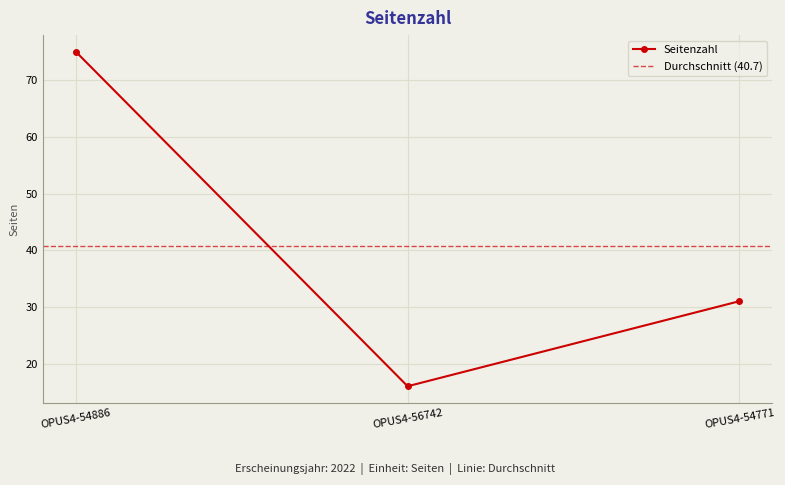

Reading left to right, list all the values displayed in this chart.

75	16	31